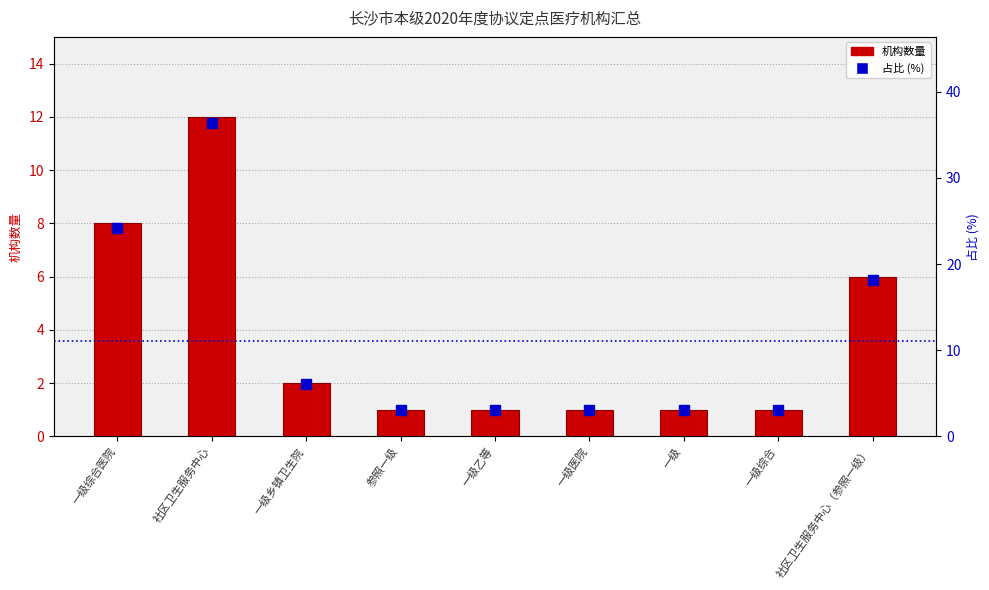

Reading left to right, list all the values displayed in this chart.

机构数量: 一级综合医院=8.0	社区卫生服务中心=12.0	一级乡镇卫生院=2.0	参照一级=1.0	一级乙等=1.0	一级医院=1.0	一级=1.0	一级综合=1.0	社区卫生服务中心（参照一级）=6.0
占比 (%): 一级综合医院=24.2	社区卫生服务中心=36.4	一级乡镇卫生院=6.1	参照一级=3.0	一级乙等=3.0	一级医院=3.0	一级=3.0	一级综合=3.0	社区卫生服务中心（参照一级）=18.2